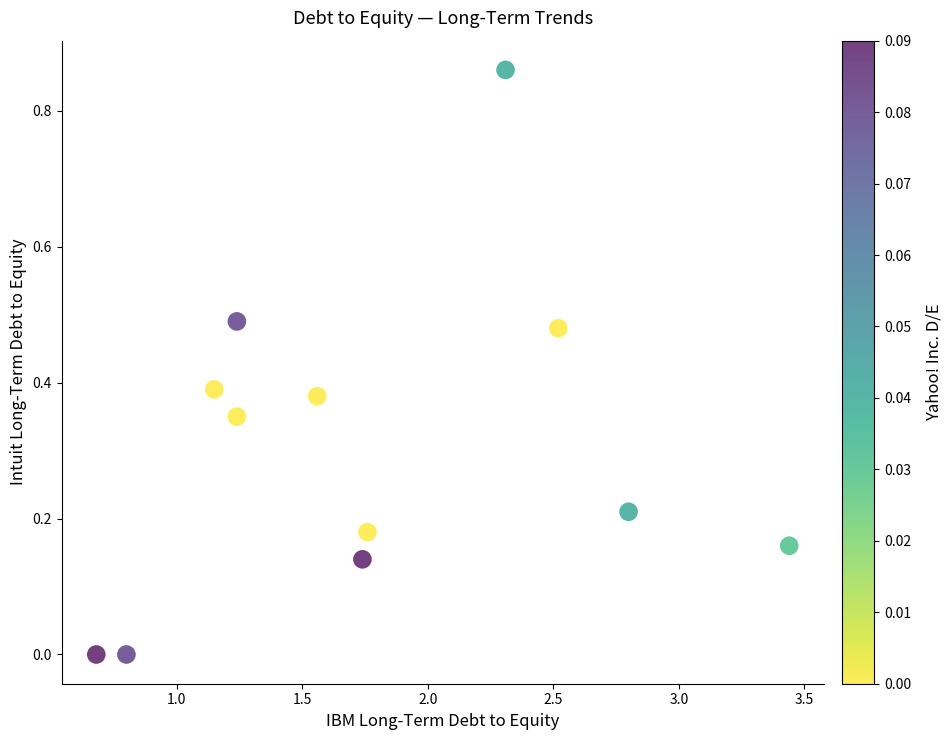

What is the average X value?

1.8